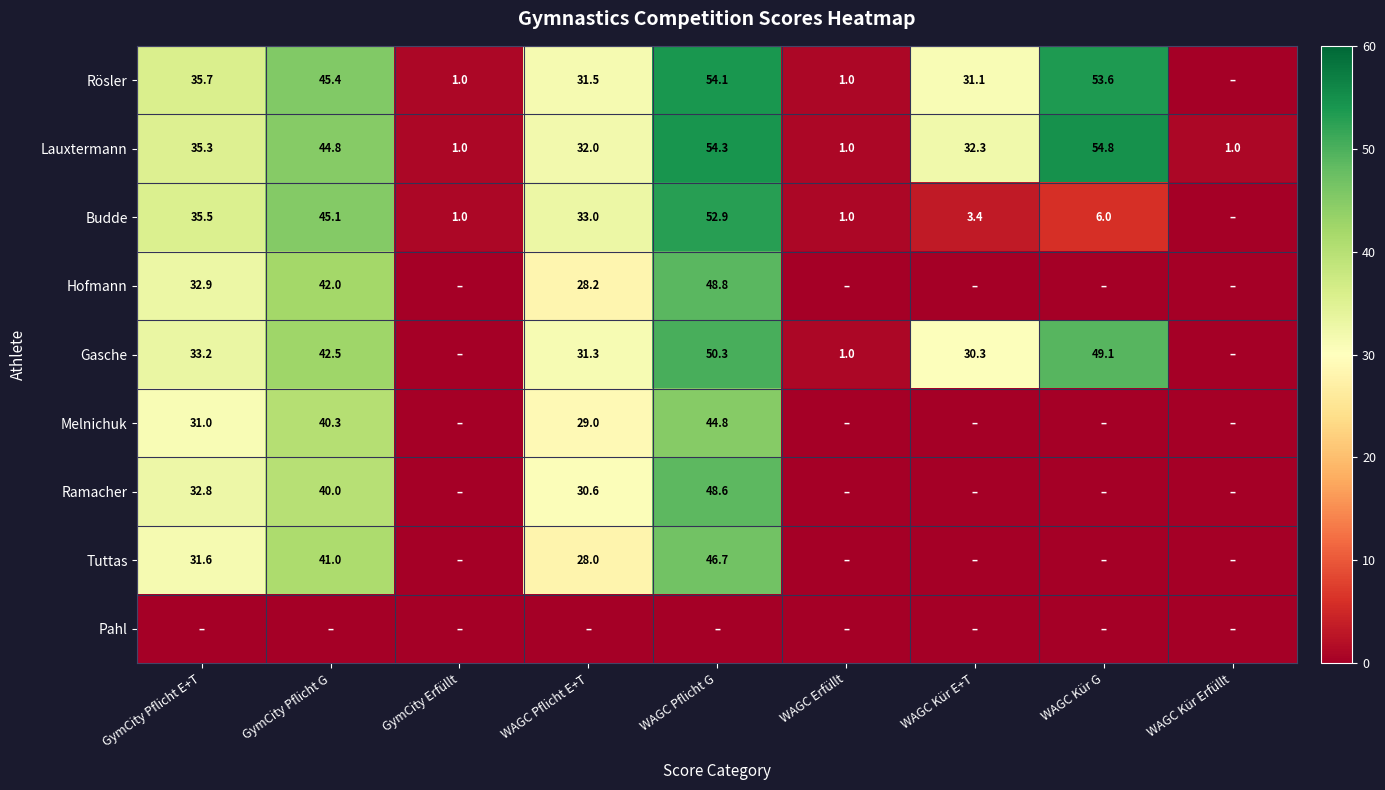

The value of Rösler at WAGC Kür E+T is 31.1. True or false?

True